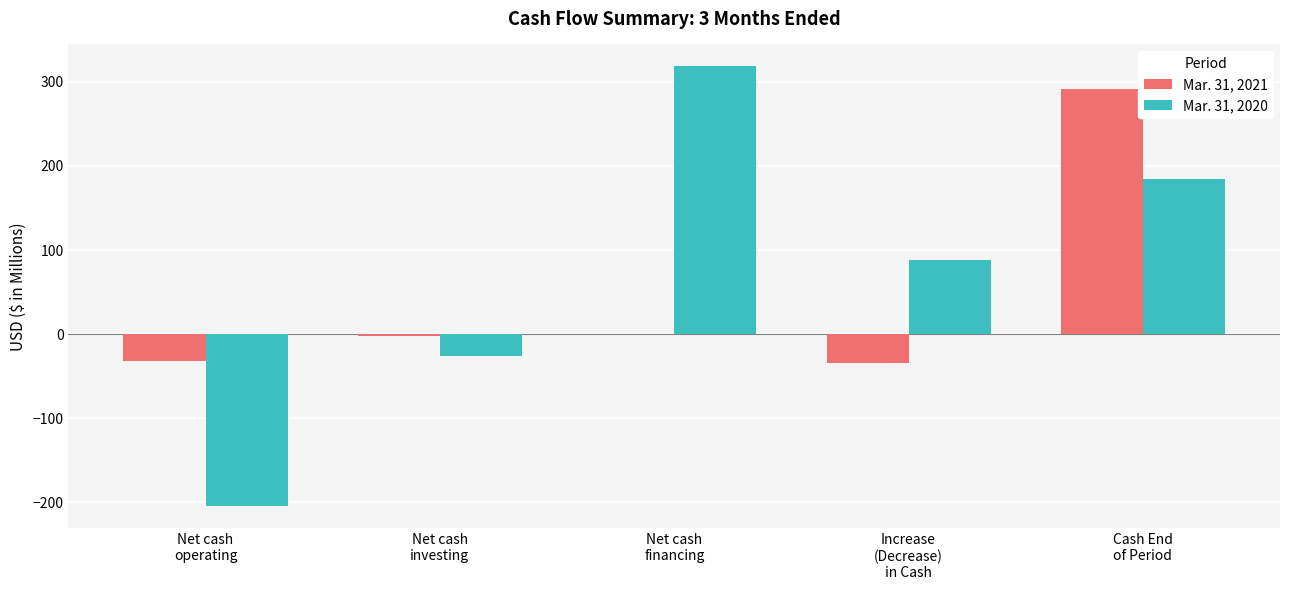

What is the maximum value for Mar. 31, 2021?

291.7